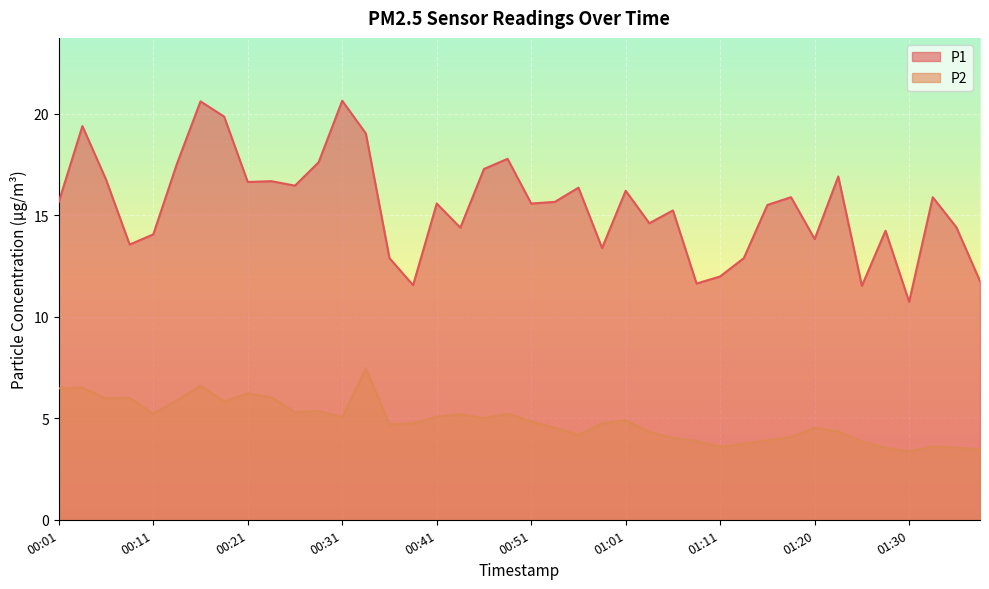

Is it true that P1 equals 15.6 at 00:41?

True